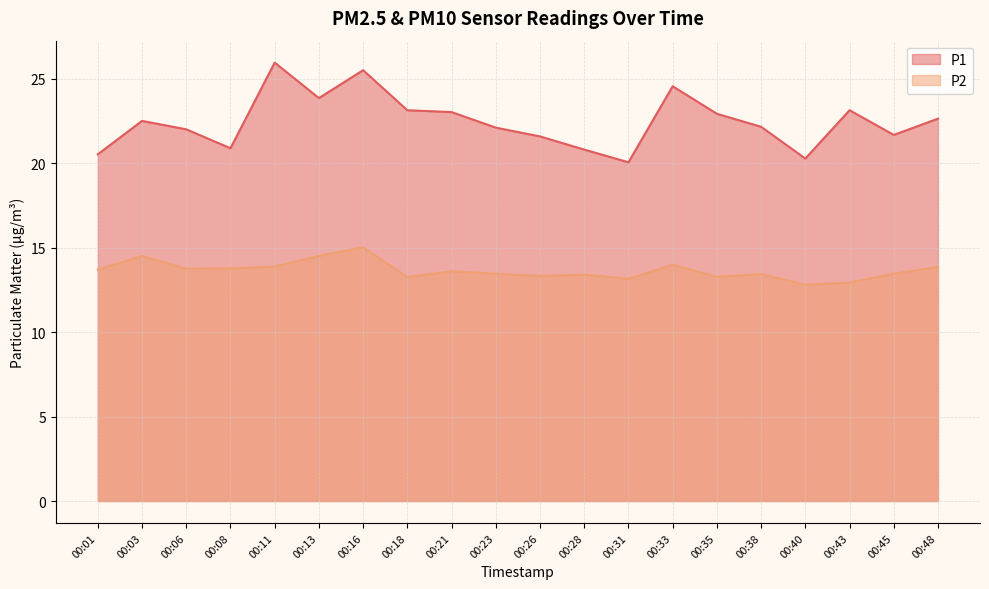

How many data points in P1 are less than 22?

7